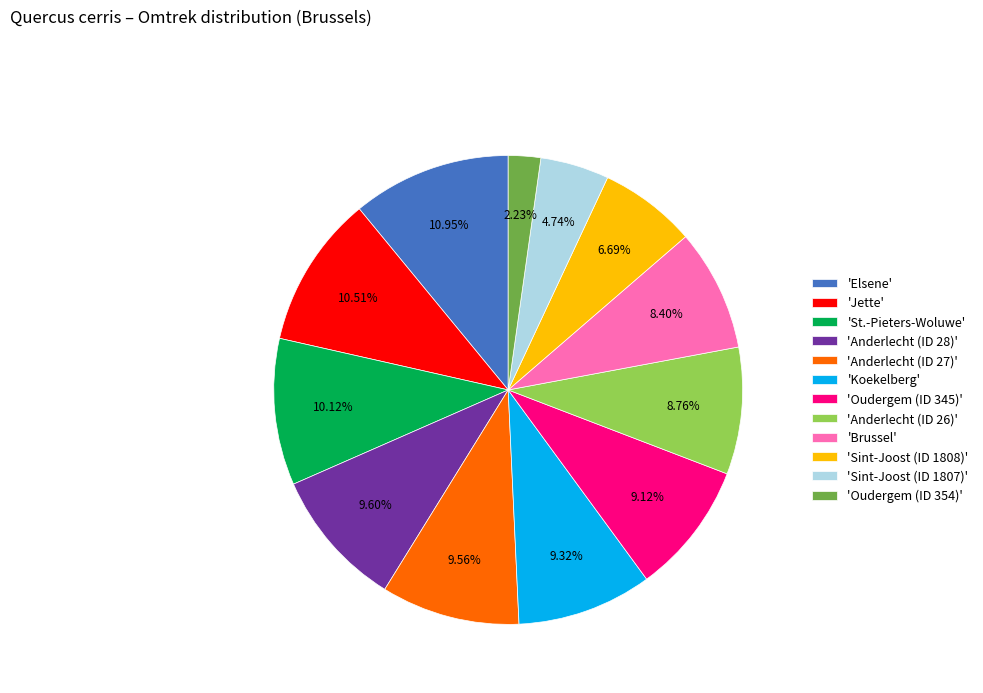

Approximately how many times larger is the value at 'Brussel' compared to 'Anderlecht (ID 28)'?

0.9